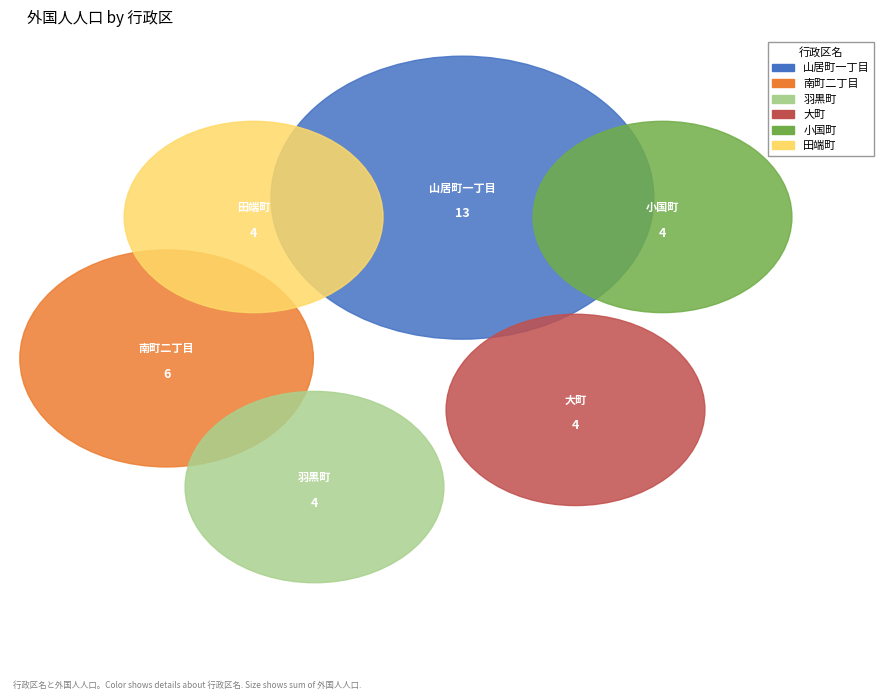

True or false: 鍛冶町 accounts for 0% of the total.

True